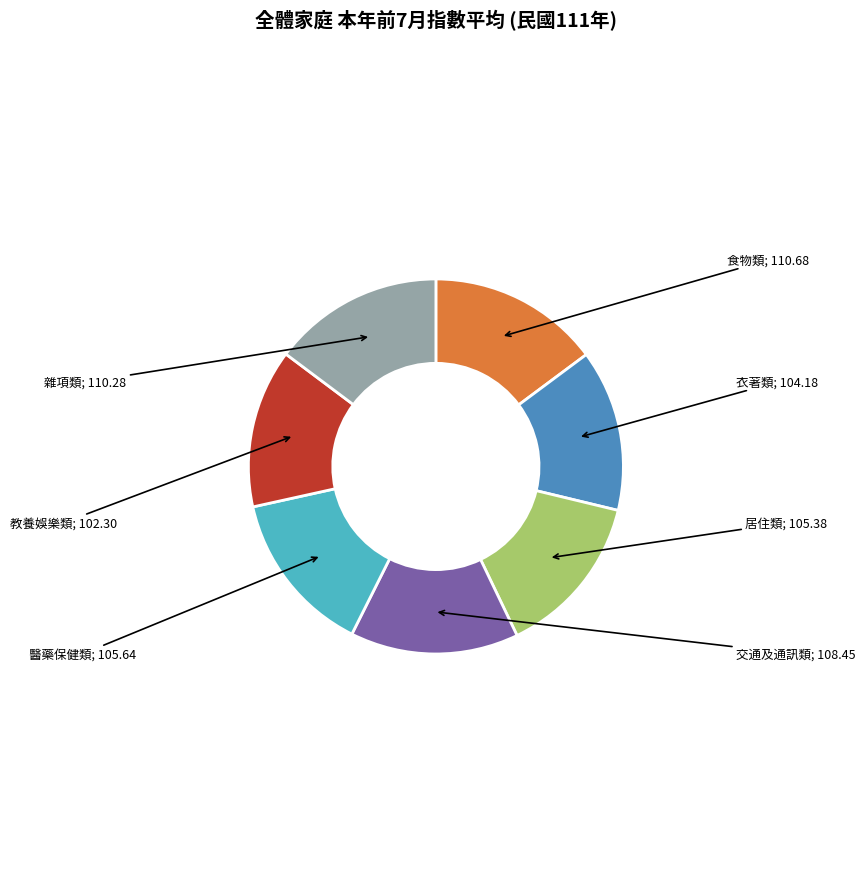

Is there a majority slice in this chart?

No